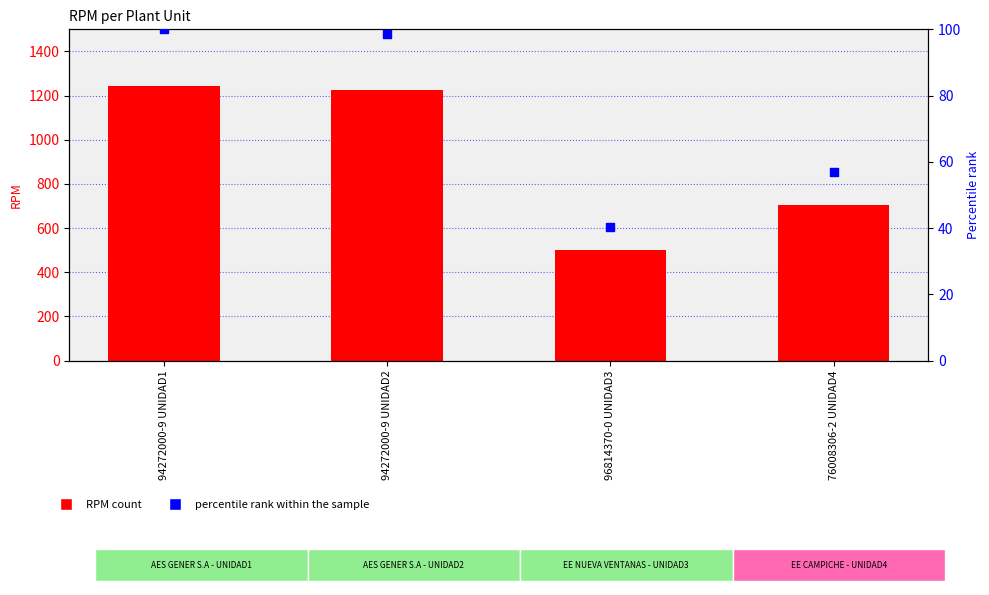

Is the value of percentile rank within the sample at 76008306-2 UNIDAD4 greater than the value of RPM at 76008306-2 UNIDAD4?

No